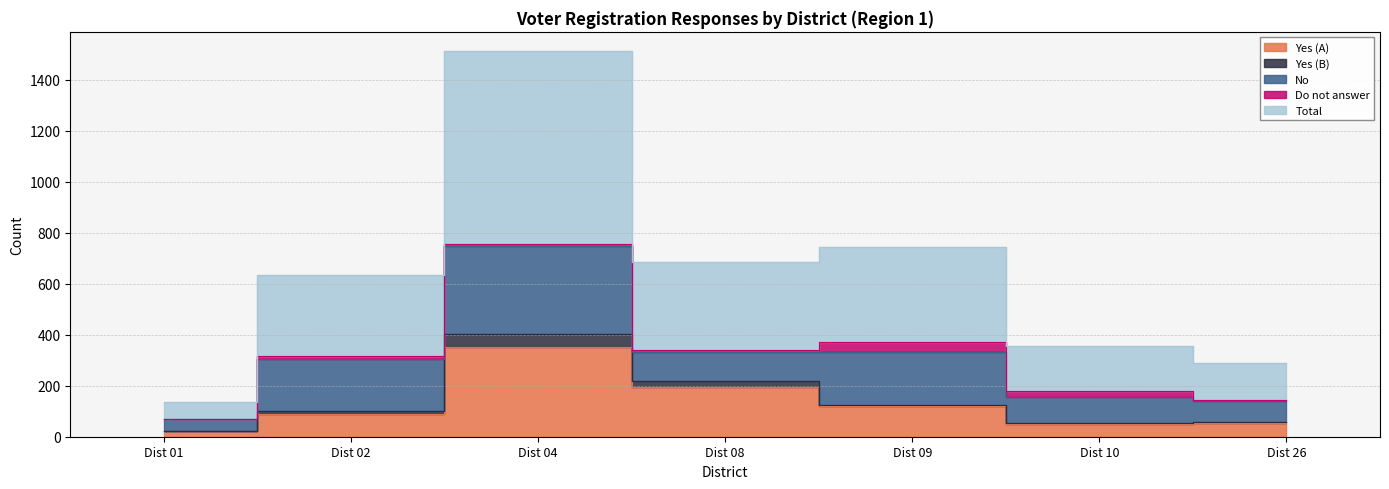

What is the maximum value shown in the chart?

756